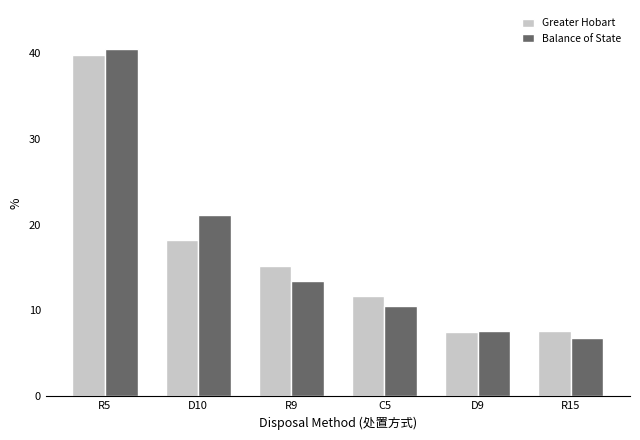

Is it true that Balance of State equals 63.2 at R5?

False